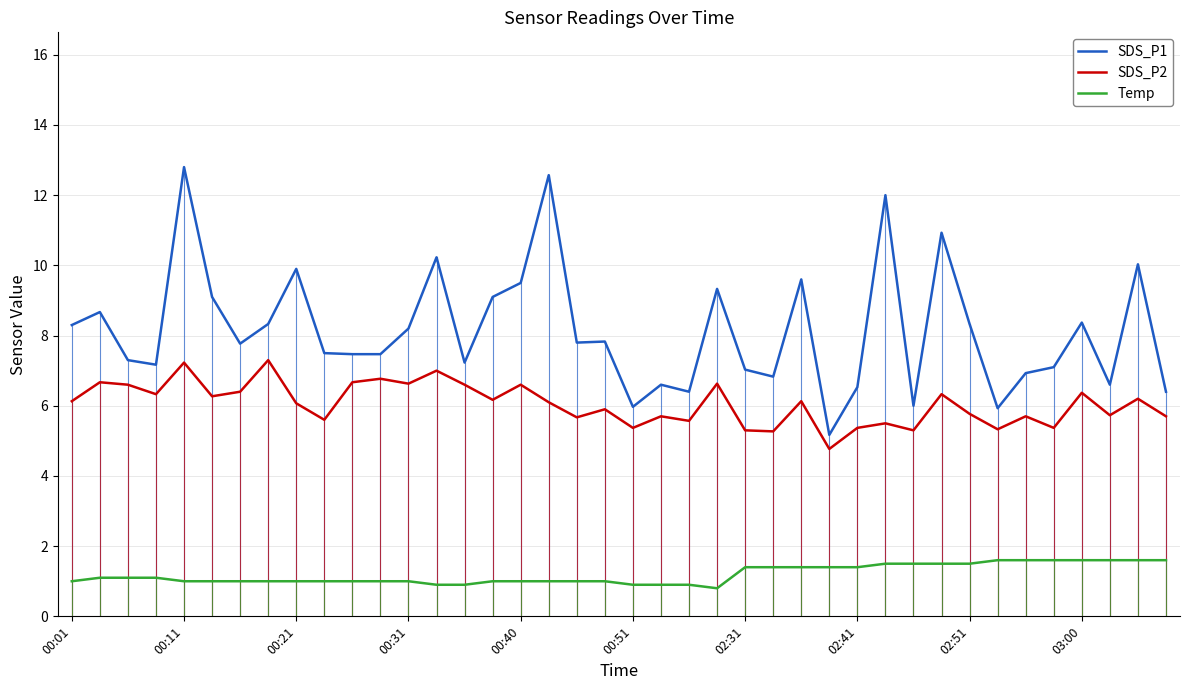

What is the minimum value for SDS_P2?

4.8